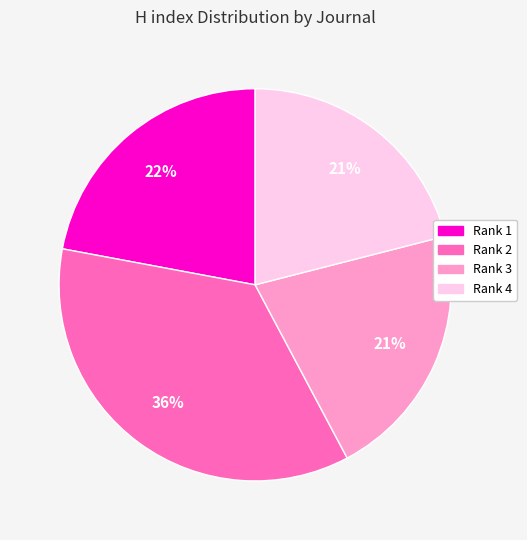

Is there any slice that represents more than half of the pie?

No